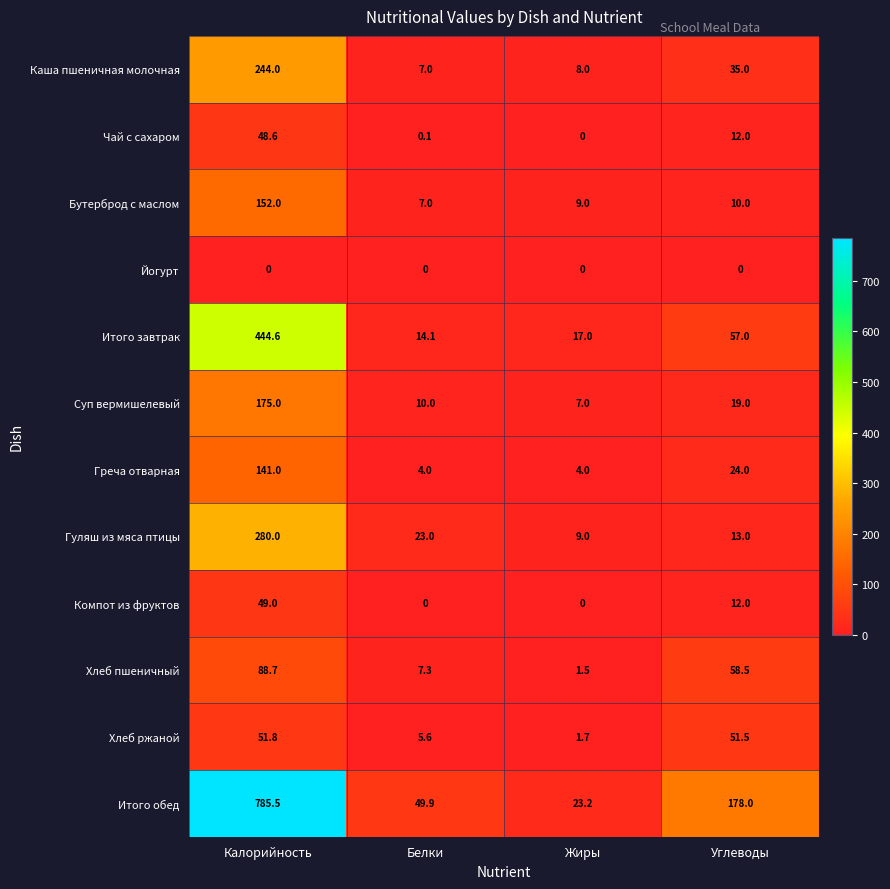

At how many categories does at least one series exceed 575?

1